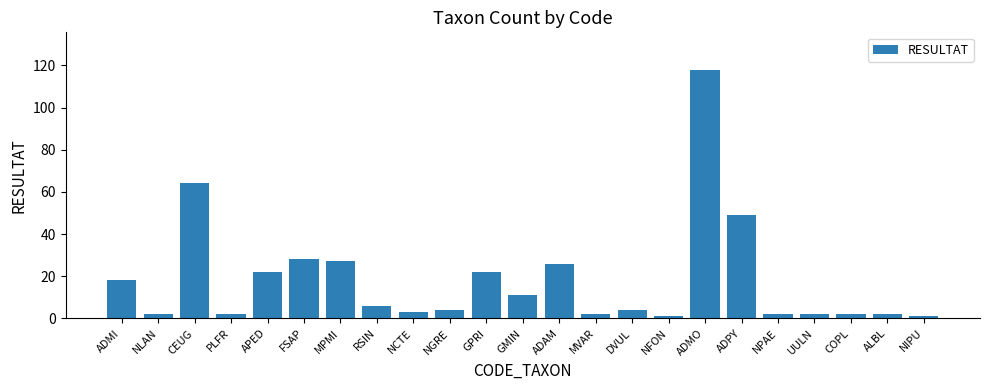

The chart shows a value of 38 at ADAM. True or false?

False